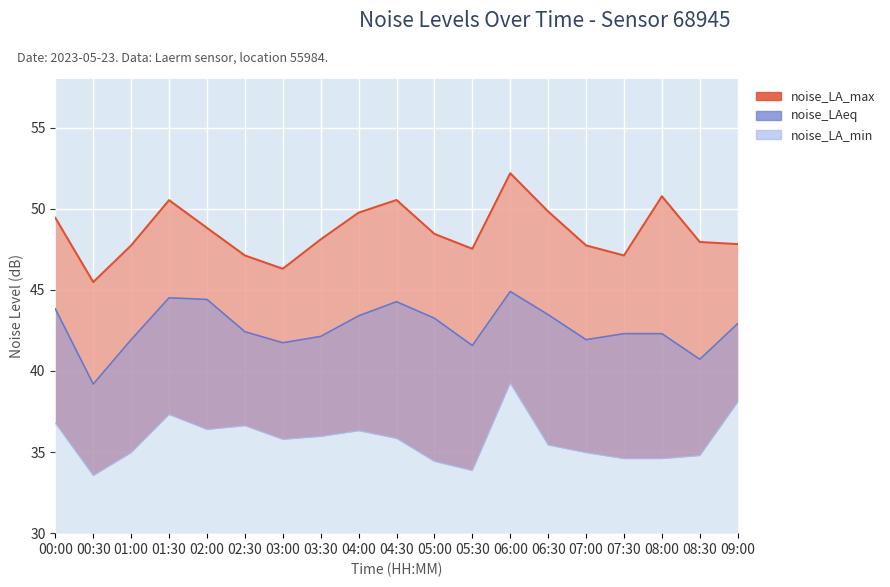

Where is the first local maximum for noise_LA_min?

01:30